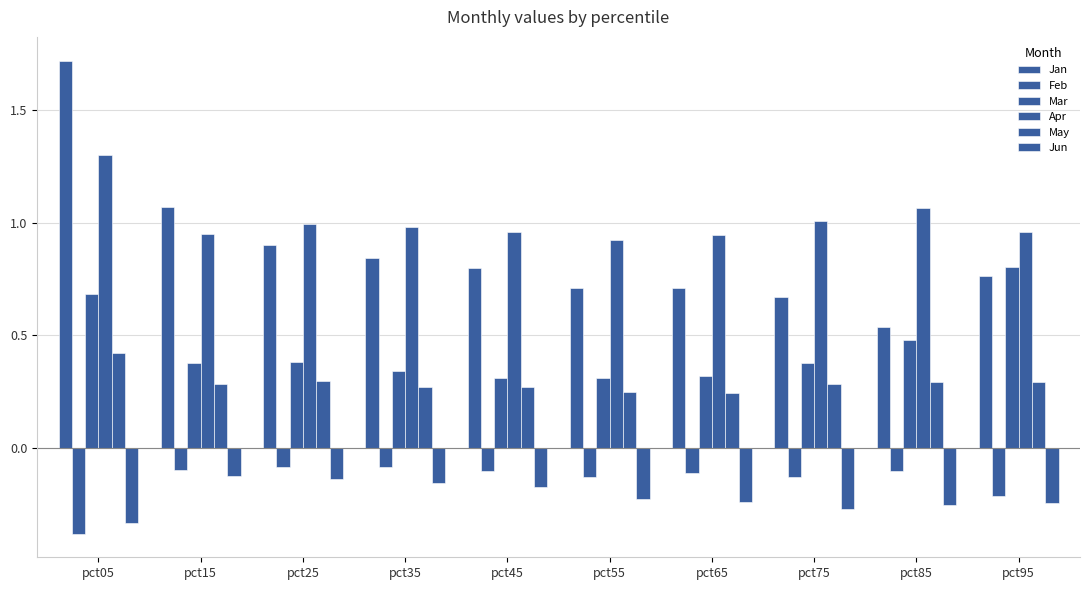

Which has a higher value, pct65 or pct35?

pct35